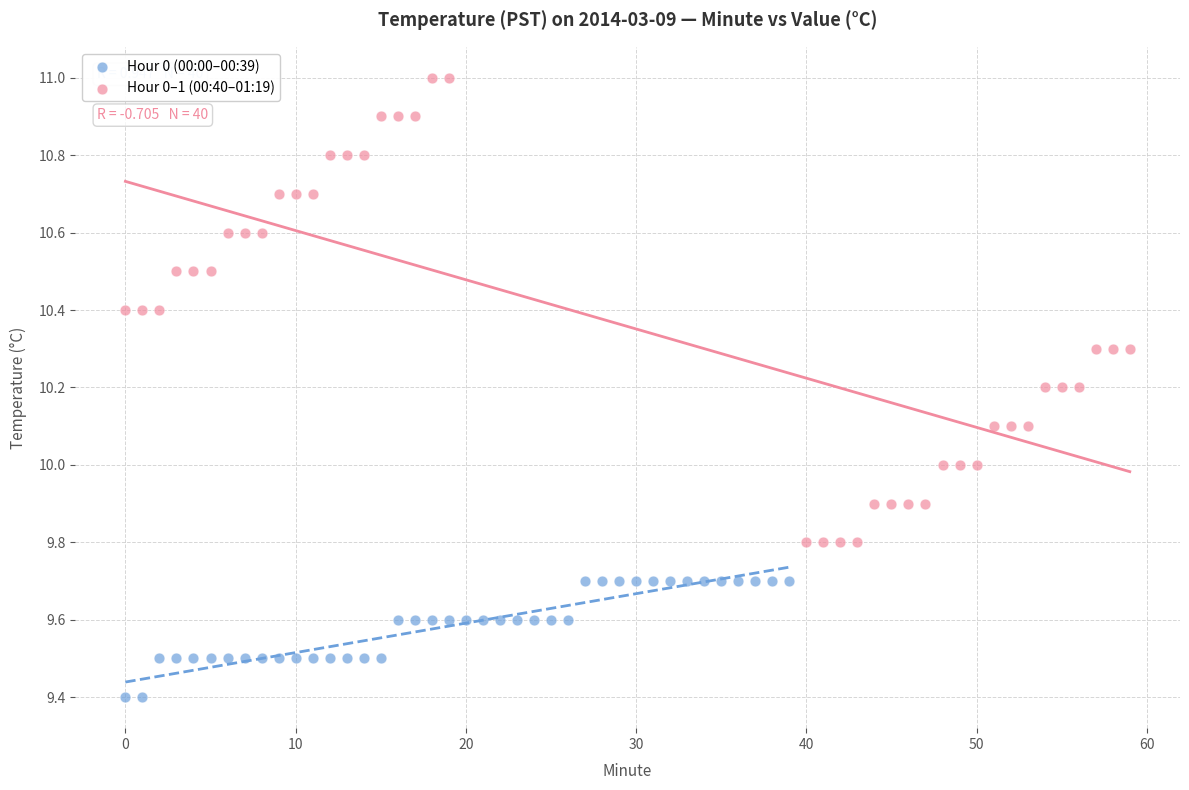

Which series reaches the maximum Y coordinate?

Hour 0–1 (00:40–01:19)